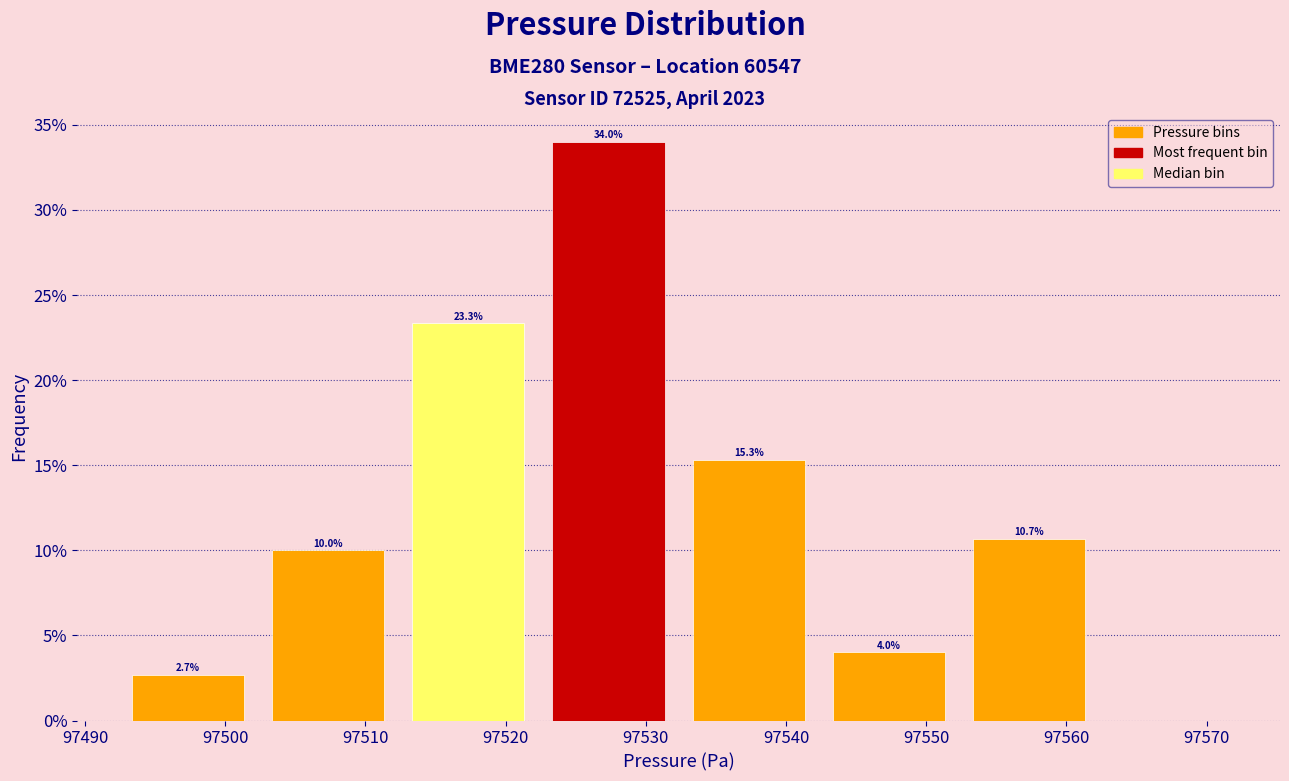

Over which range of the x-axis is the bar tallest?

97522 to 97532